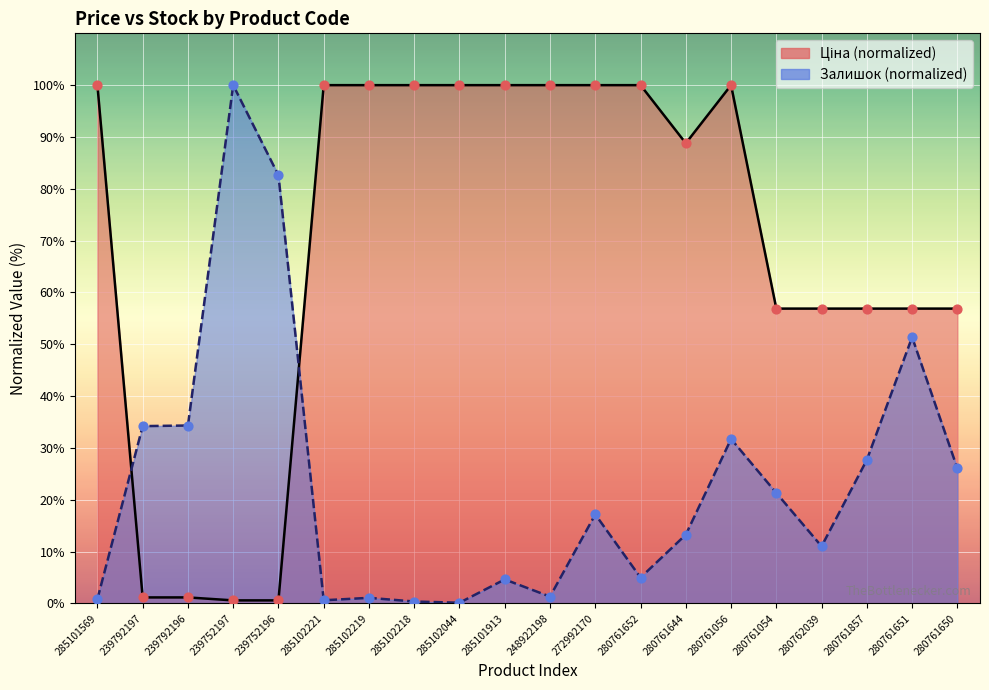

At which category is the sum across all series the highest?

280761056